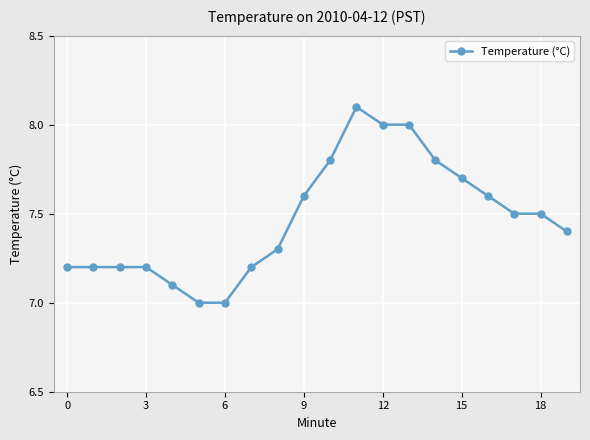

What is the greatest value displayed?

8.1